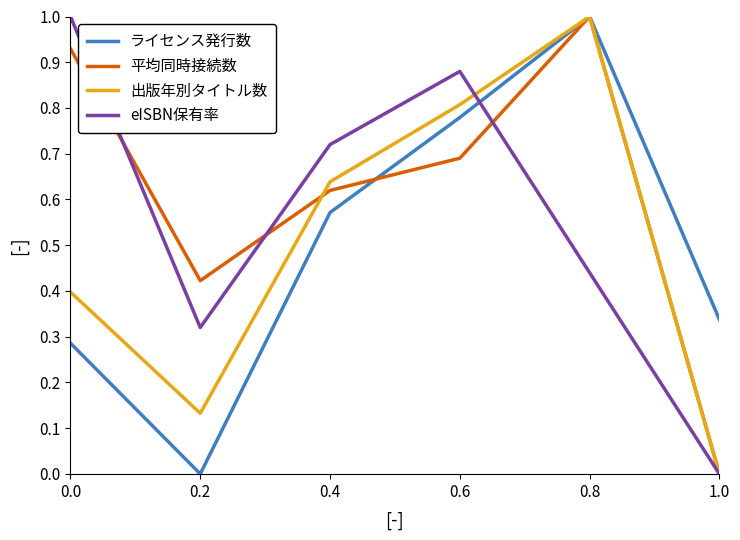

True or false: 出版年別タイトル数 and 平均同時接続数 cross at least once.

True